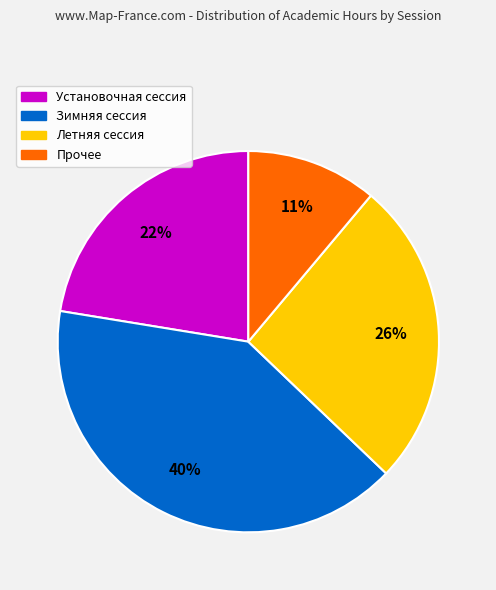

How many slices are in this pie chart?

4